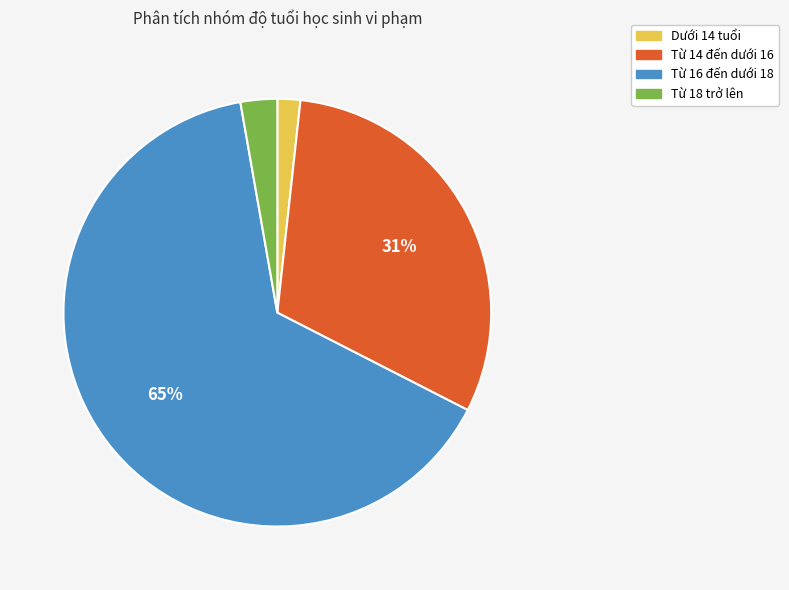

Is the sum of Dưới 14 tuổi and Từ 16 đến dưới 18 greater than half?

Yes